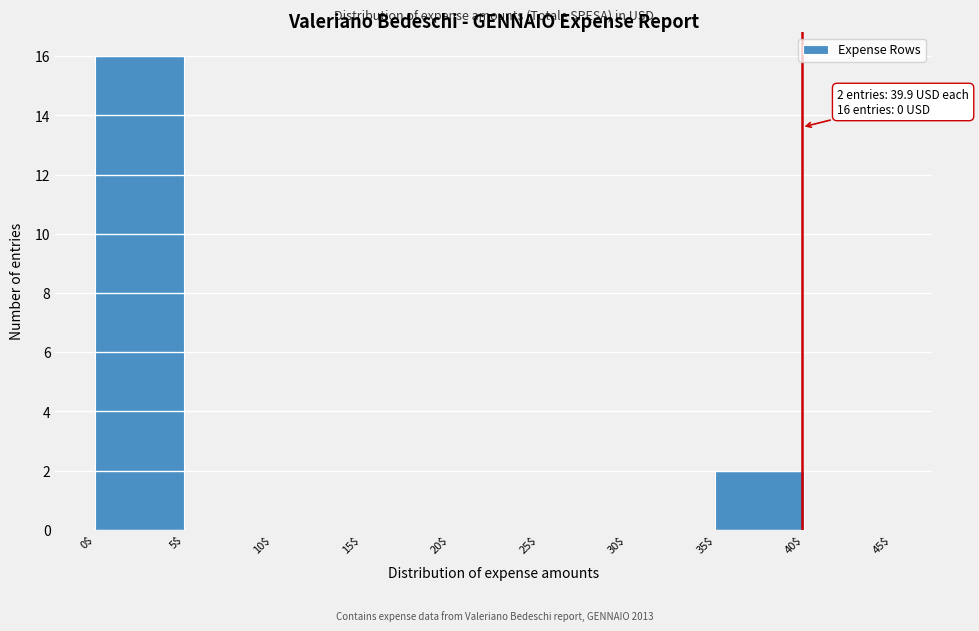

Which range on the x-axis has the tallest bar?

0$ to 5$